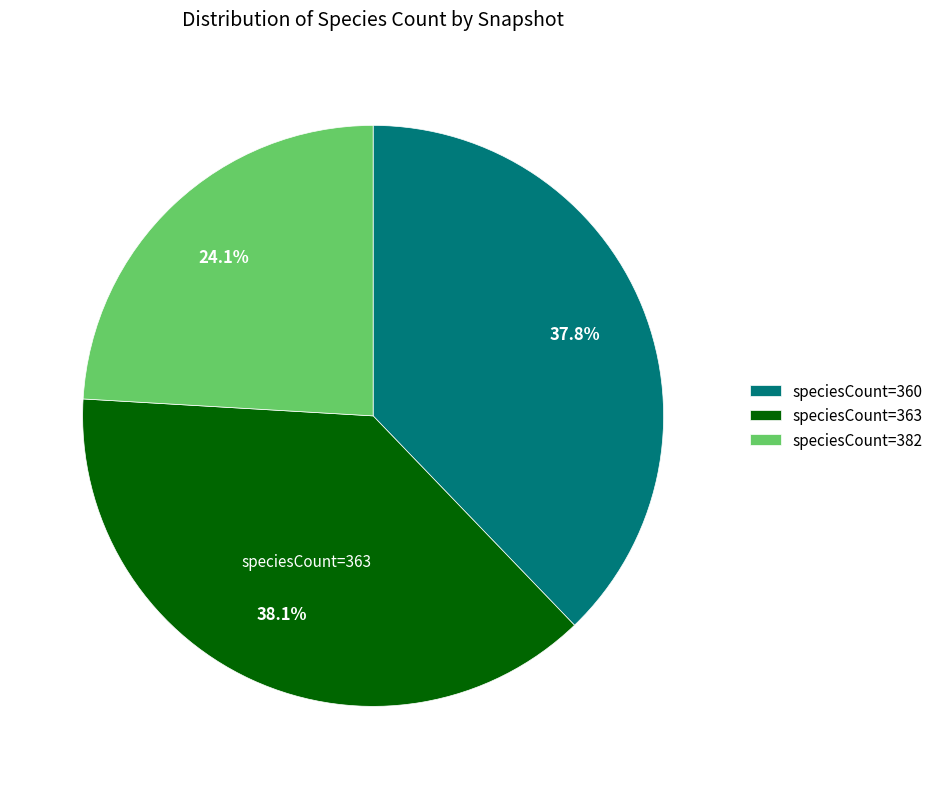

Which has a higher value, speciesCount=382 or speciesCount=363?

speciesCount=363